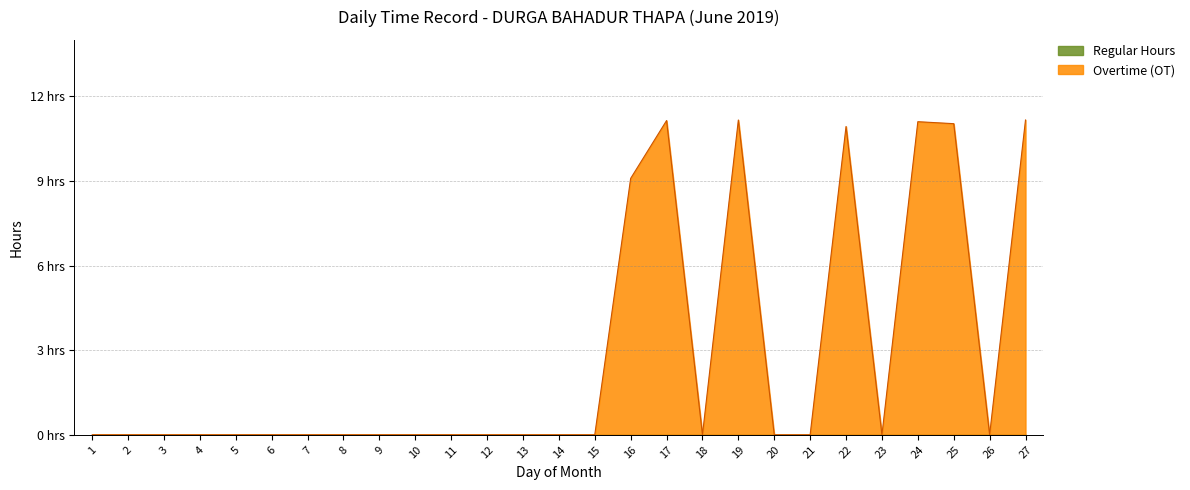

Which has a higher value, 2 or 25?

25